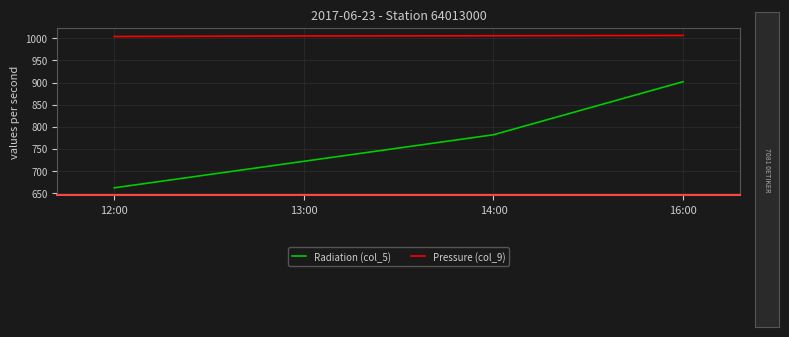

Does the chart display data point markers on the line(s)?

No